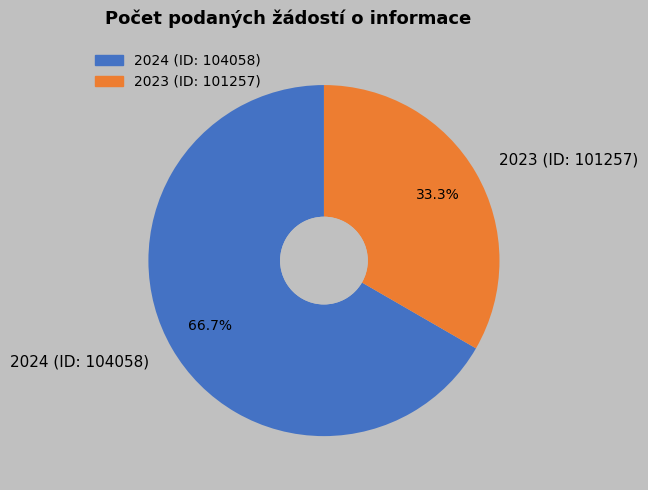

To the nearest percent, what portion does 2023 (ID: 101257) represent?

33%